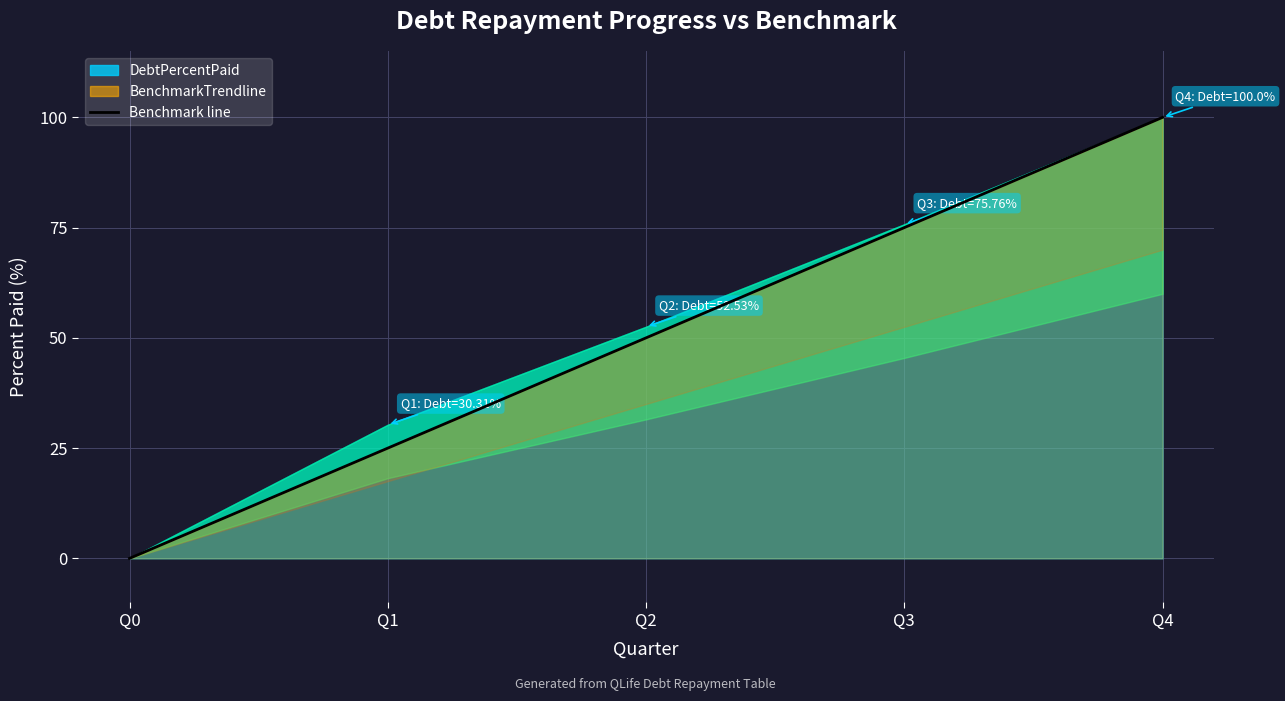

True or false: the data shows 110 at Q3.

False